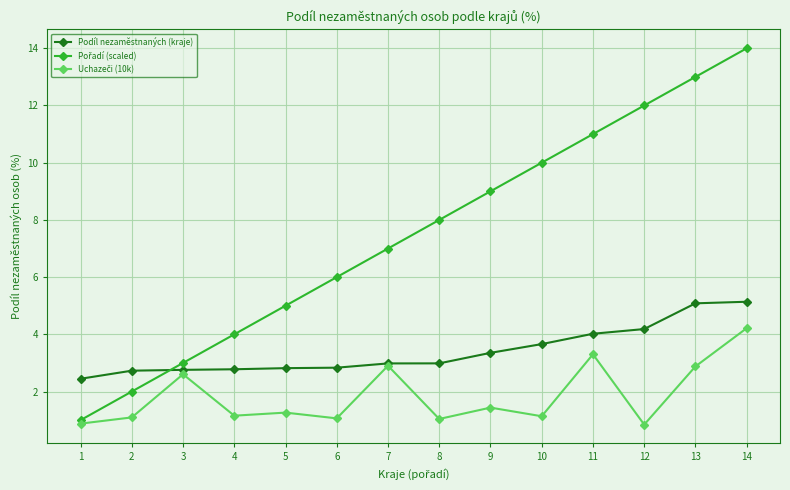

At which category is the sum across all series the highest?

14